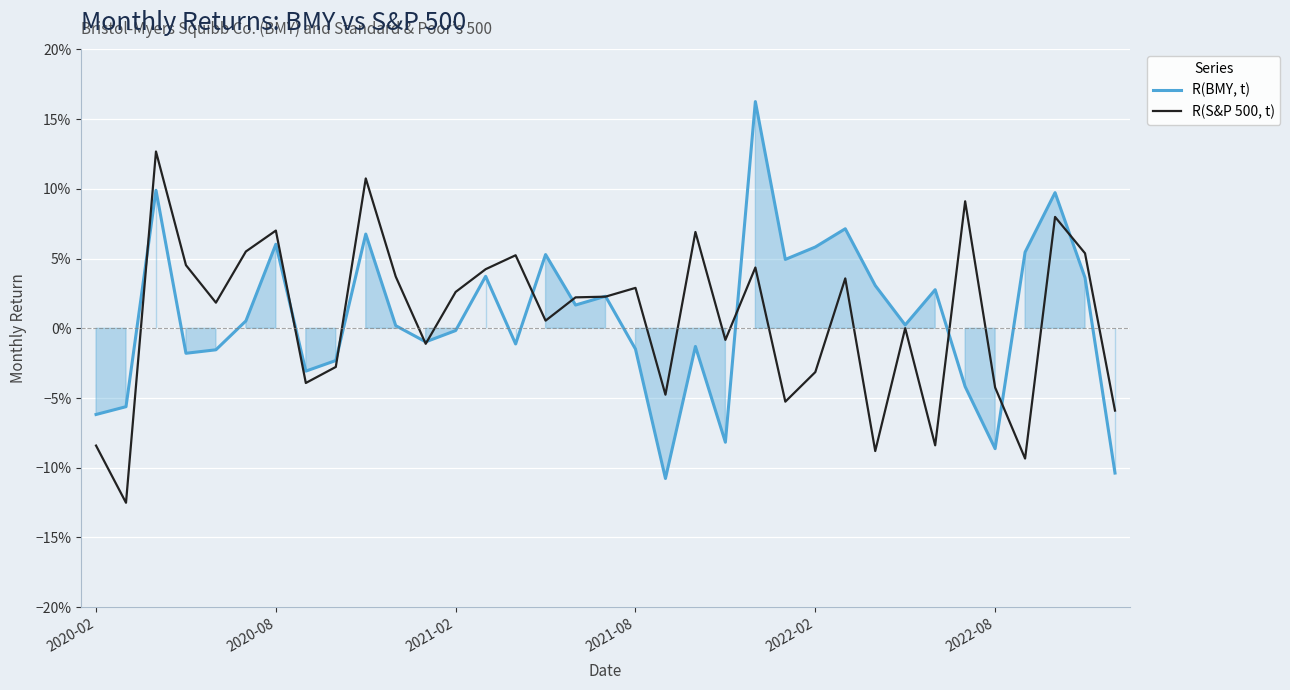

Does the chart display data point markers on the line(s)?

No